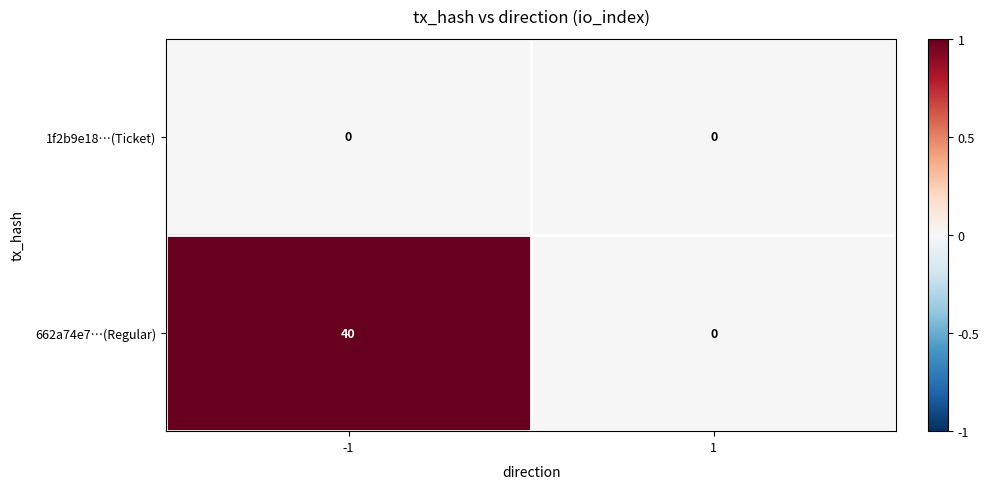

At which category is the sum across all series the highest?

-1